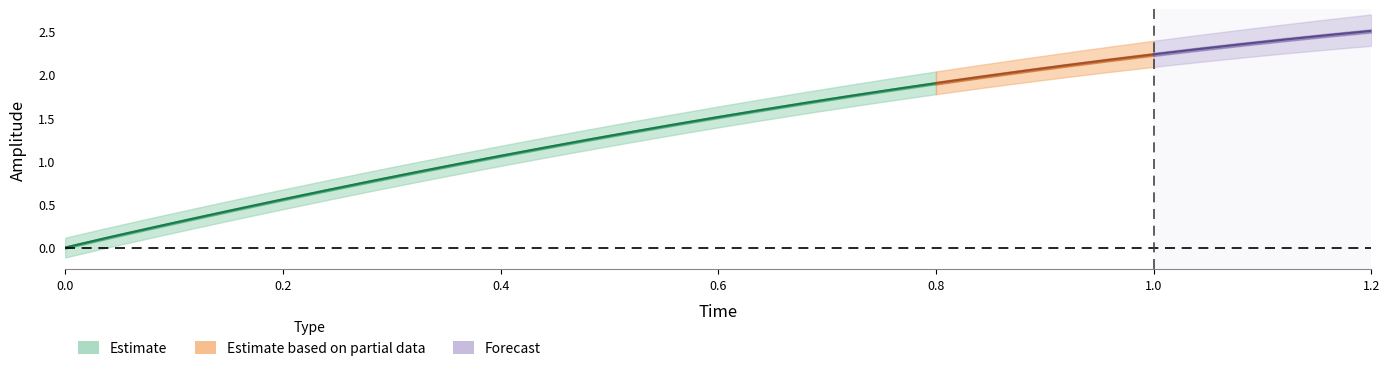

Is it true that low equals 0.1 at 5?

False